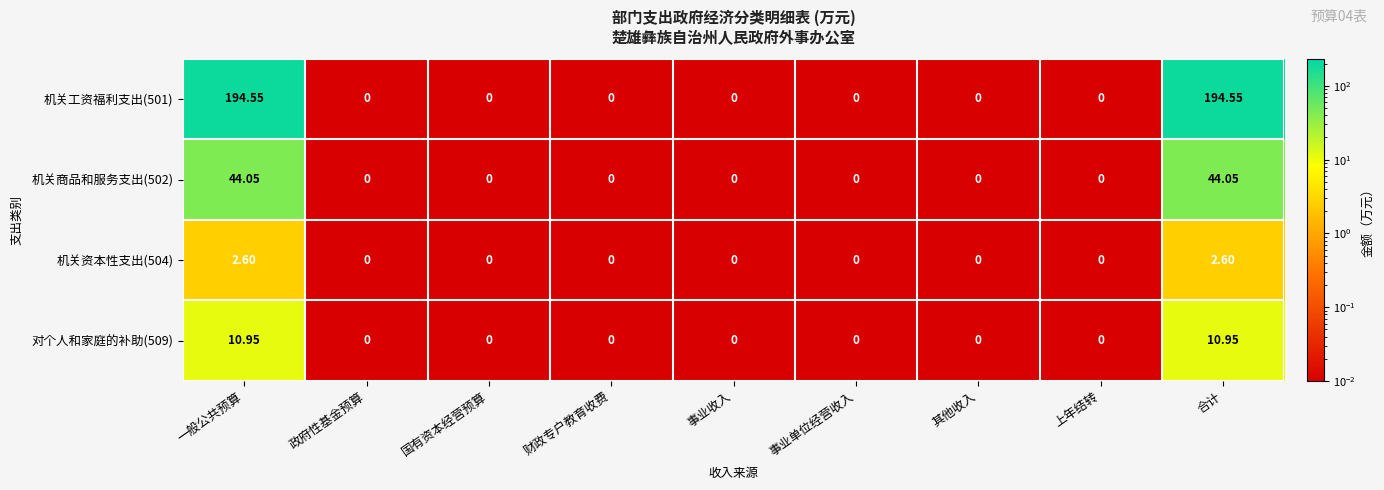

Is the value of 机关商品和服务支出(502) at 其他收入 greater than the value of 对个人和家庭的补助(509) at 一般公共预算?

No